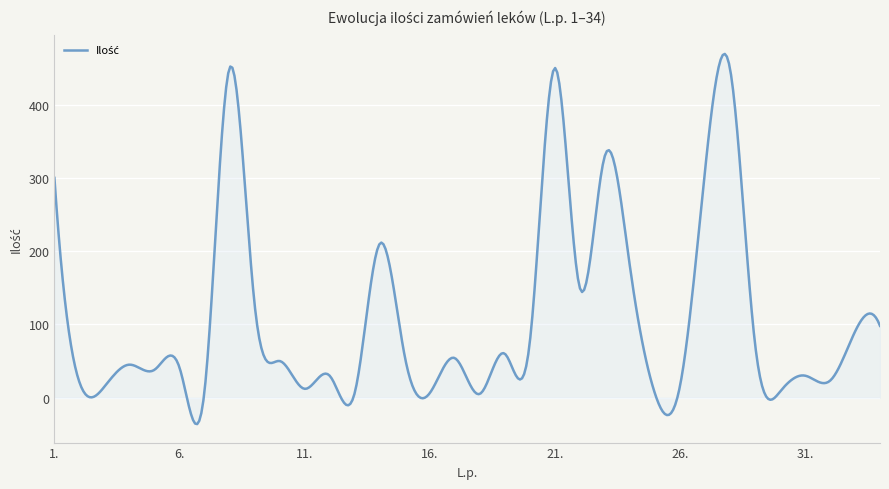

What is the smallest value displayed?

-36.1